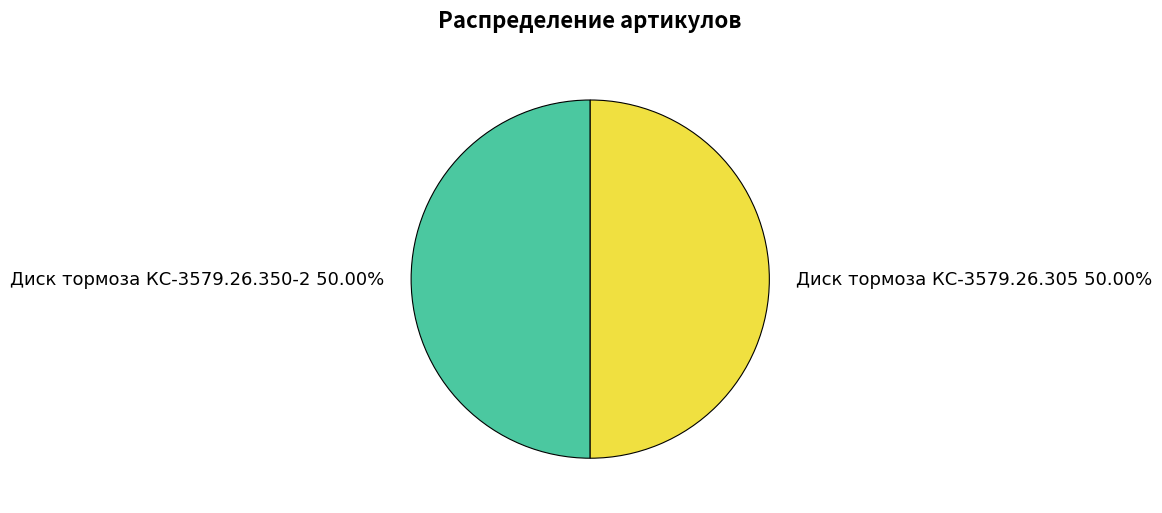

To the nearest percent, what is the combined percentage of Диск тормоза КС-3579.26.305 and Диск тормоза КС-3579.26.350-2?

100%